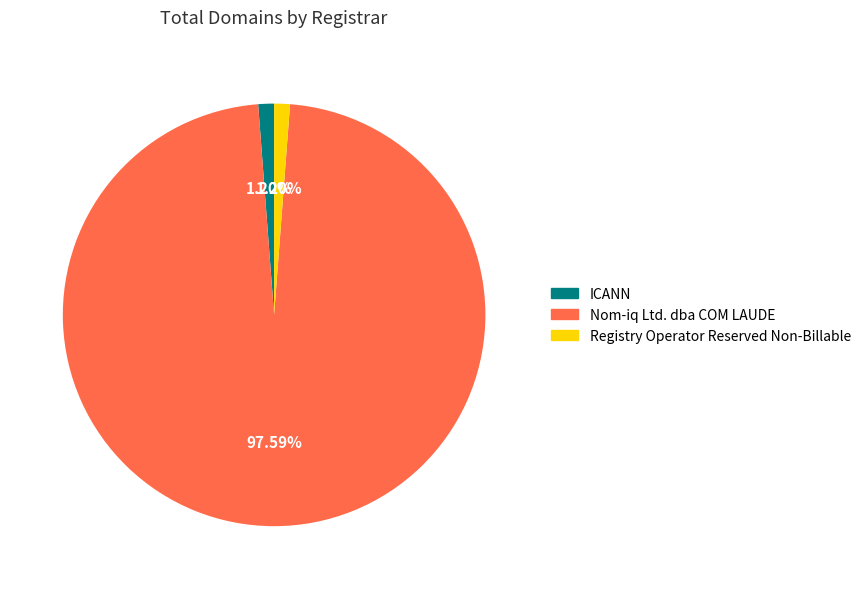

Combined, do Nom-iq Ltd. dba COM LAUDE and Registry Operator Reserved Non-Billable account for over 50%?

Yes